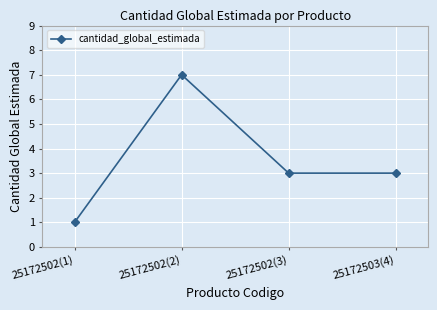

The chart shows a value of 7 at 25172502(2). True or false?

True